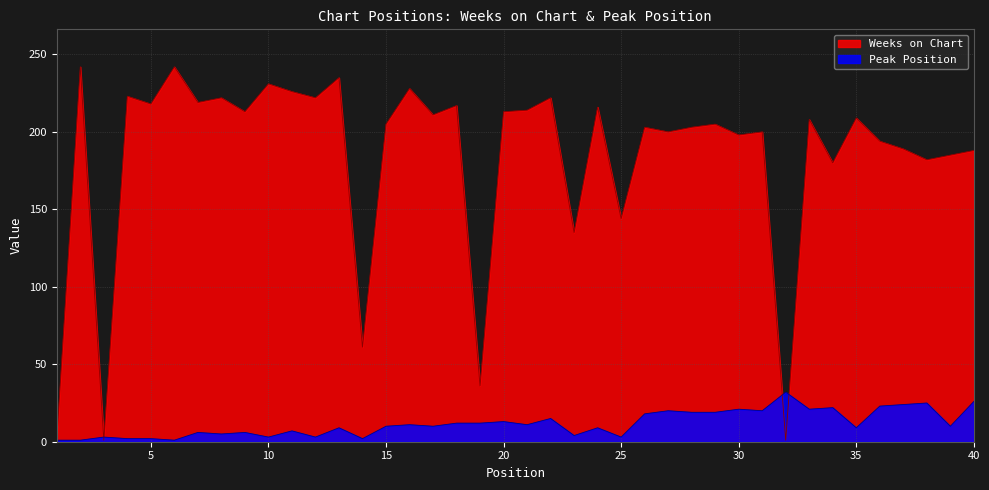

What is the value of the Peak Position point at the 24th from the left?

9